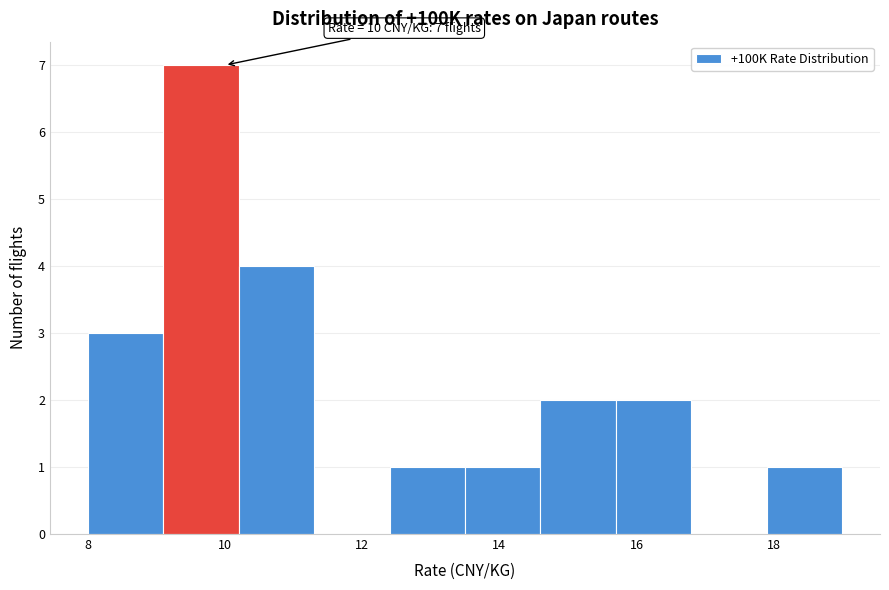

Over which range of the x-axis is the bar tallest?

9.1 to 10.2